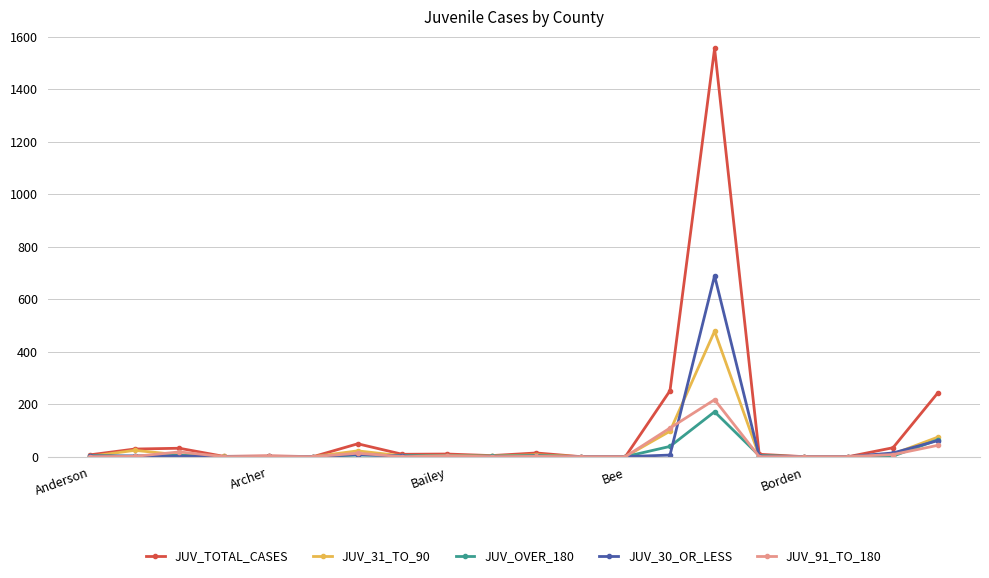

What is the greatest value displayed?

1555